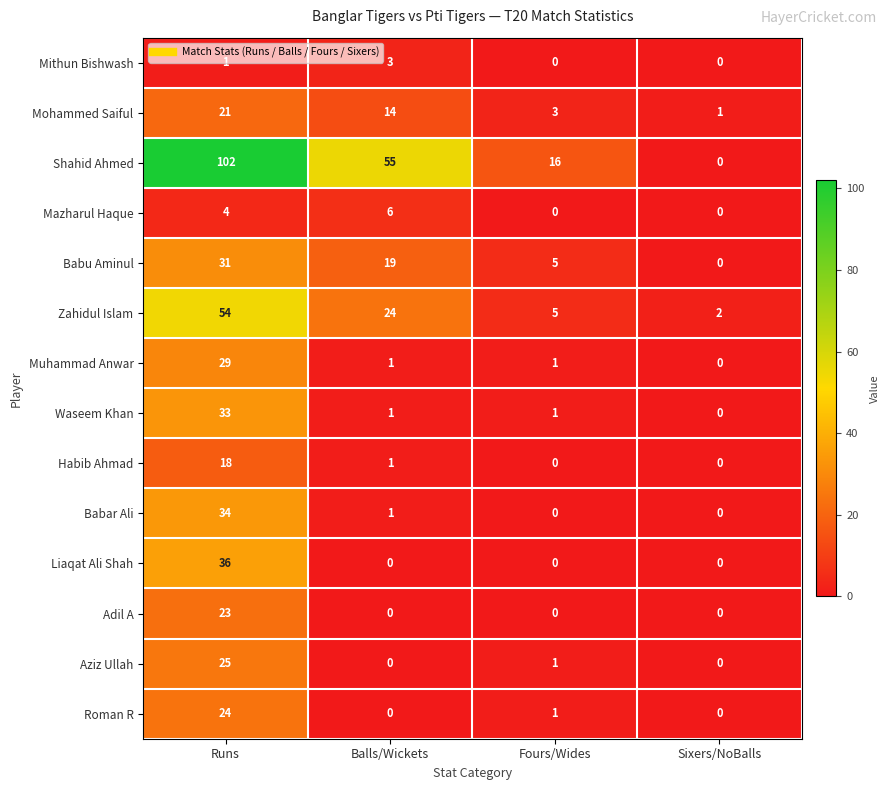

Rank the series at Runs from lowest to highest value.

Mithun Bishwash, Mazharul Haque, Habib Ahmad, Mohammed Saiful, Adil A, Roman R, Aziz Ullah, Muhammad Anwar, Babu Aminul, Waseem Khan, Babar Ali, Liaqat Ali Shah, Zahidul Islam, Shahid Ahmed